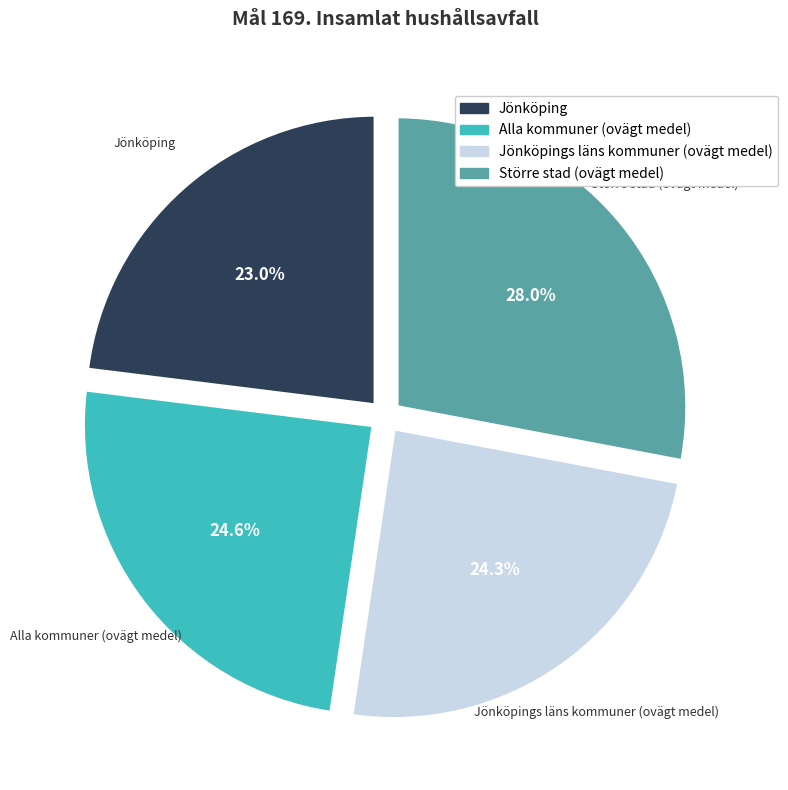

Count the number of slices in the pie.

4